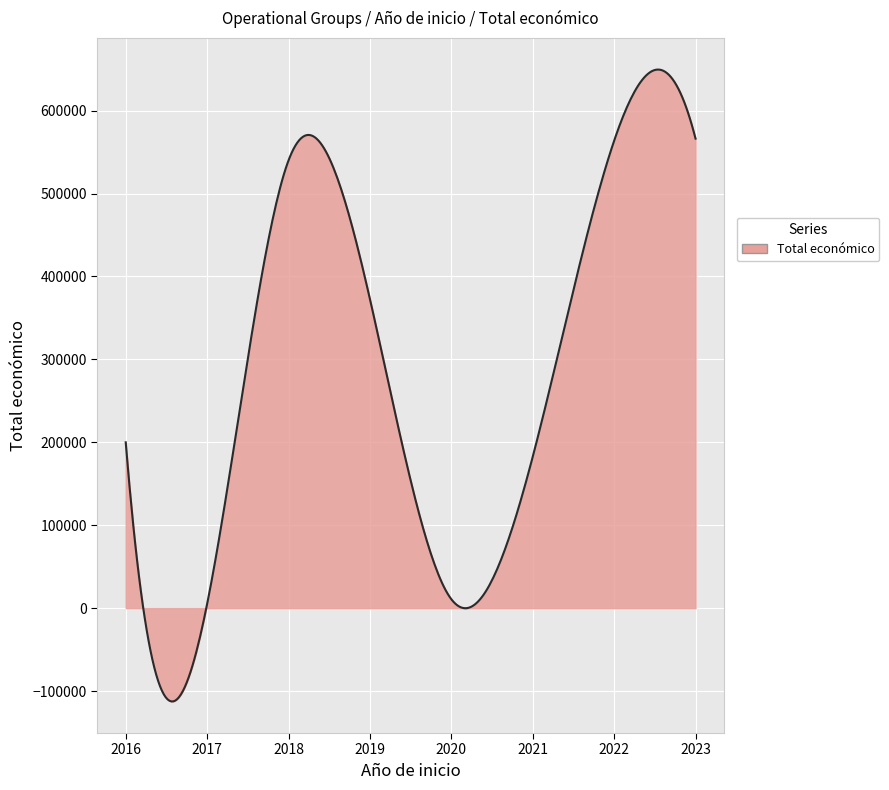

How many lines are shown in the chart?

1